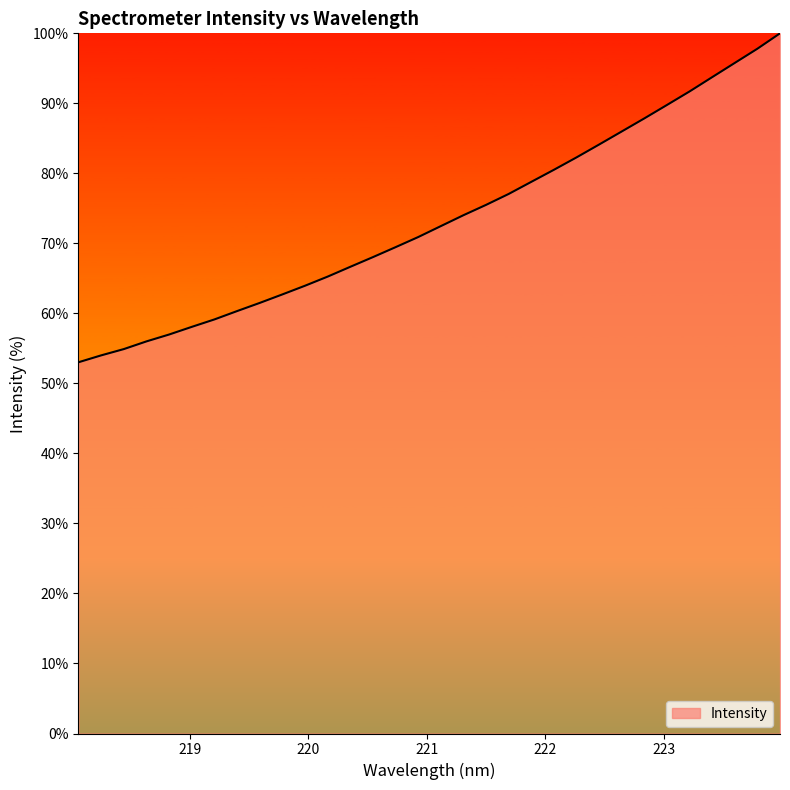

True or false: the data has more than 0 interior local peaks.

False